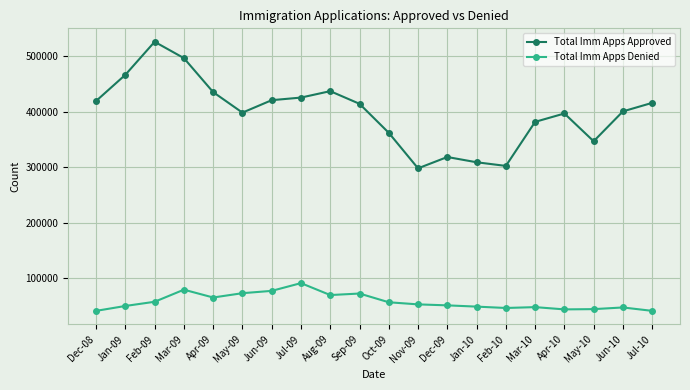

True or false: Total Imm Apps Approved has a value of 466429 at Jan-09.

True